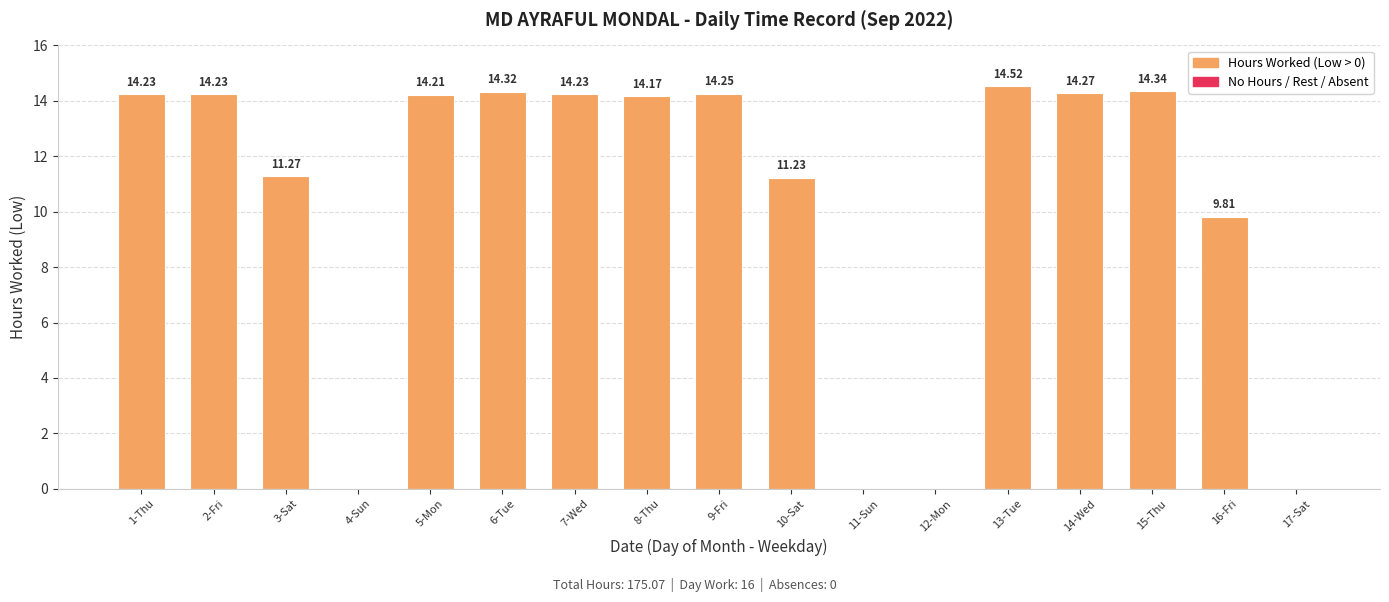

Which has a higher value, 16-Fri or 8-Thu?

8-Thu